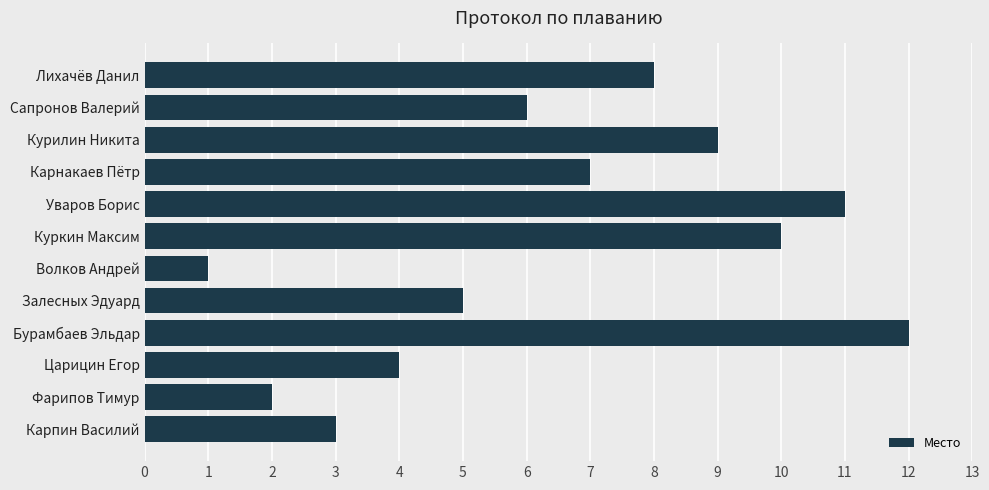

What is the sum of all values?

78